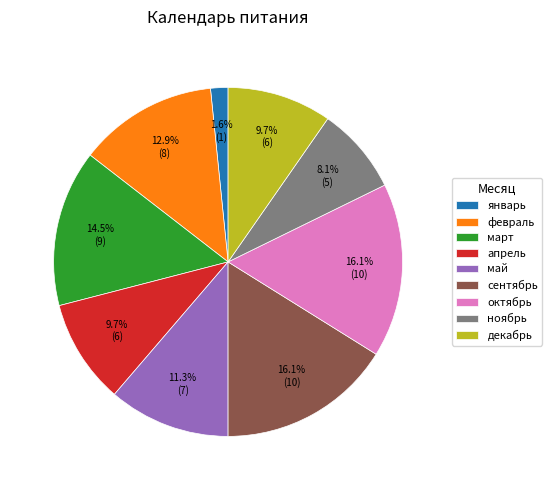

Count the number of slices in the pie.

9